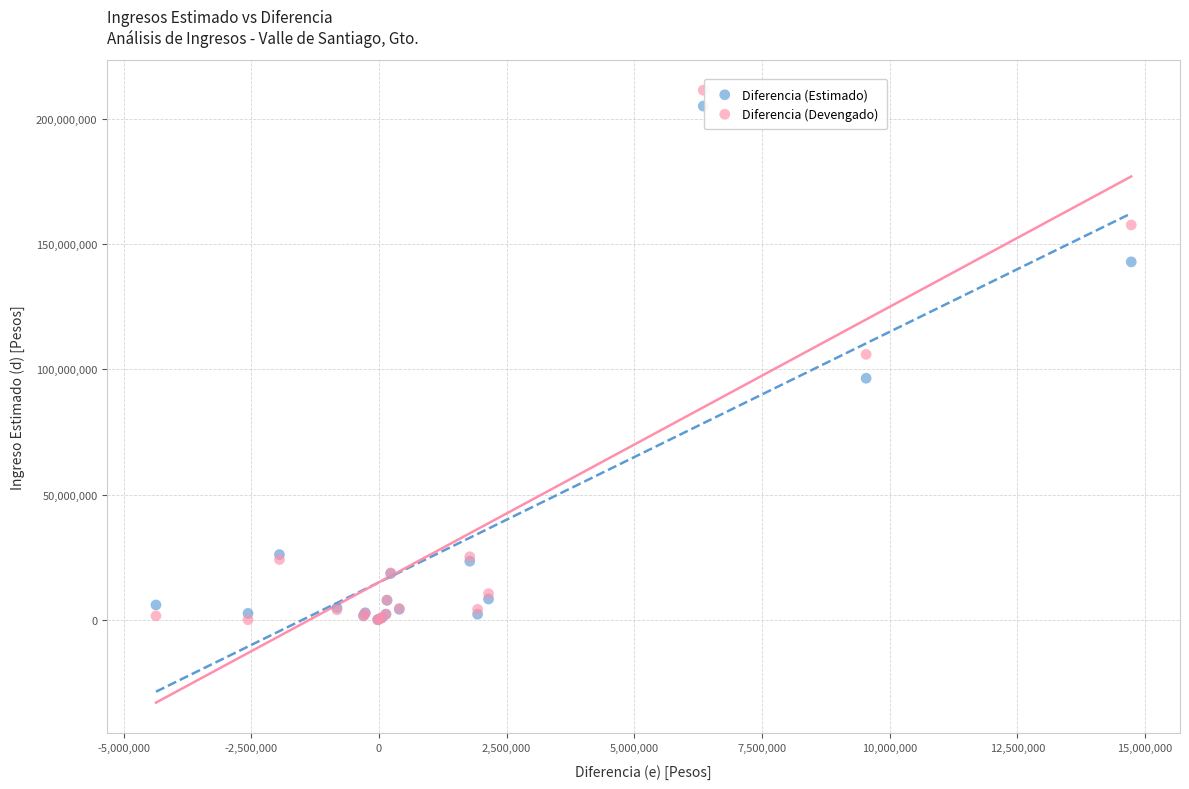

Which series has the widest spread of Y values?

Diferencia (Devengado)